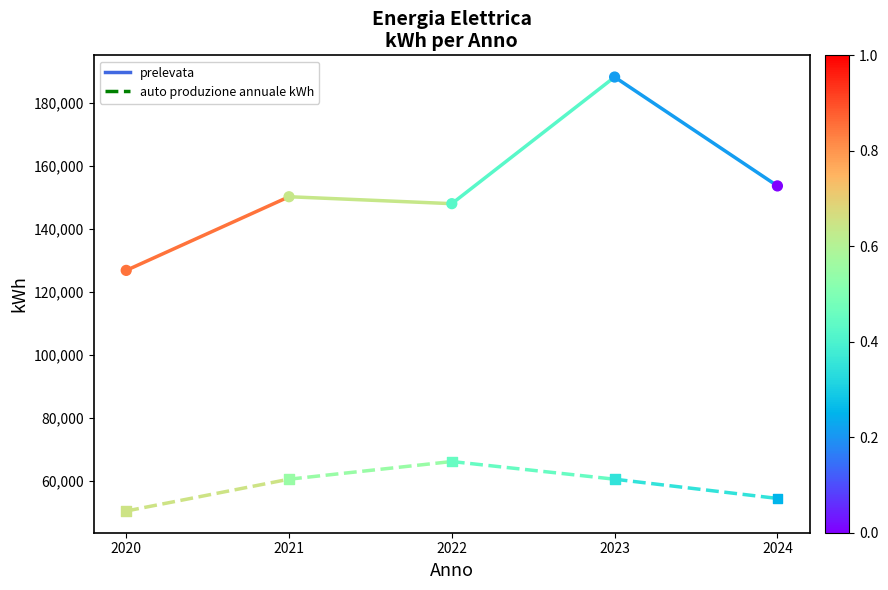

Which series contains the highest Y value?

prelevata